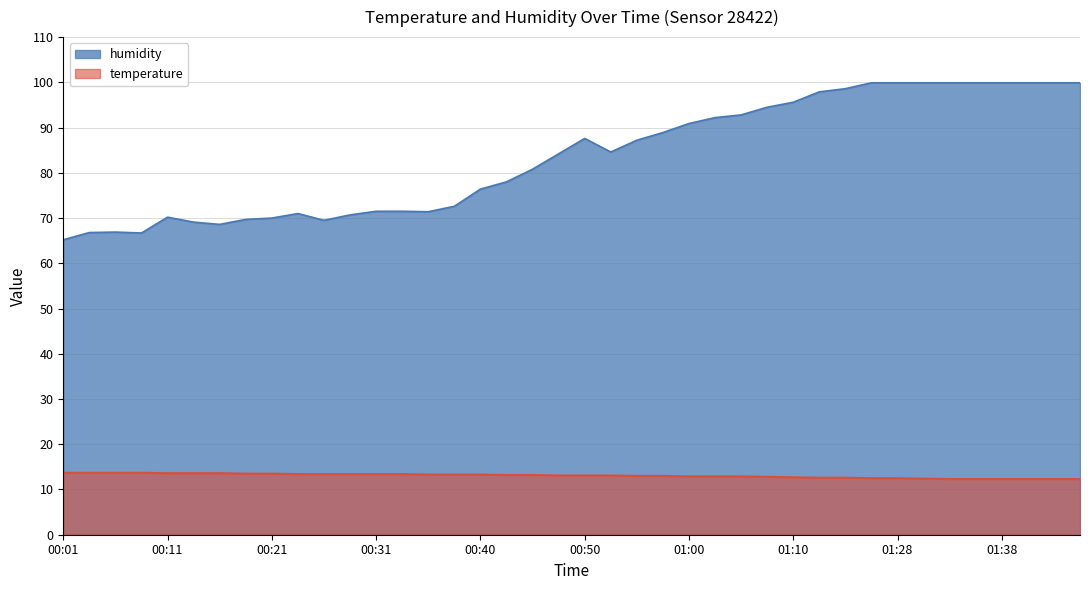

Which category has the lowest value in the temperature series?

01:33